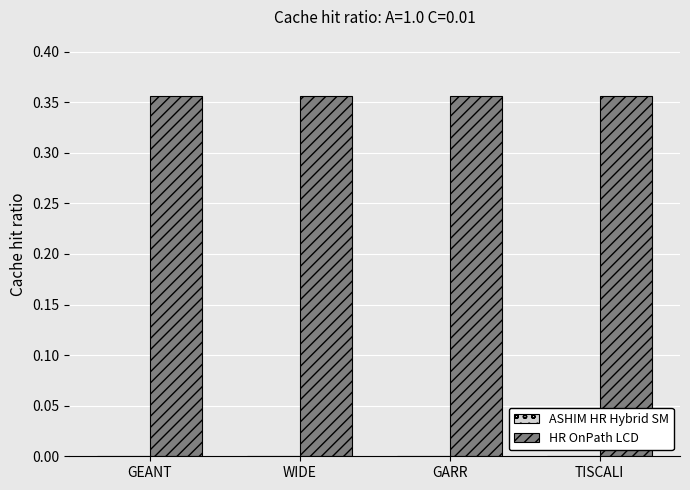

Is it true that HR OnPath LCD equals 0.6 at GARR?

False